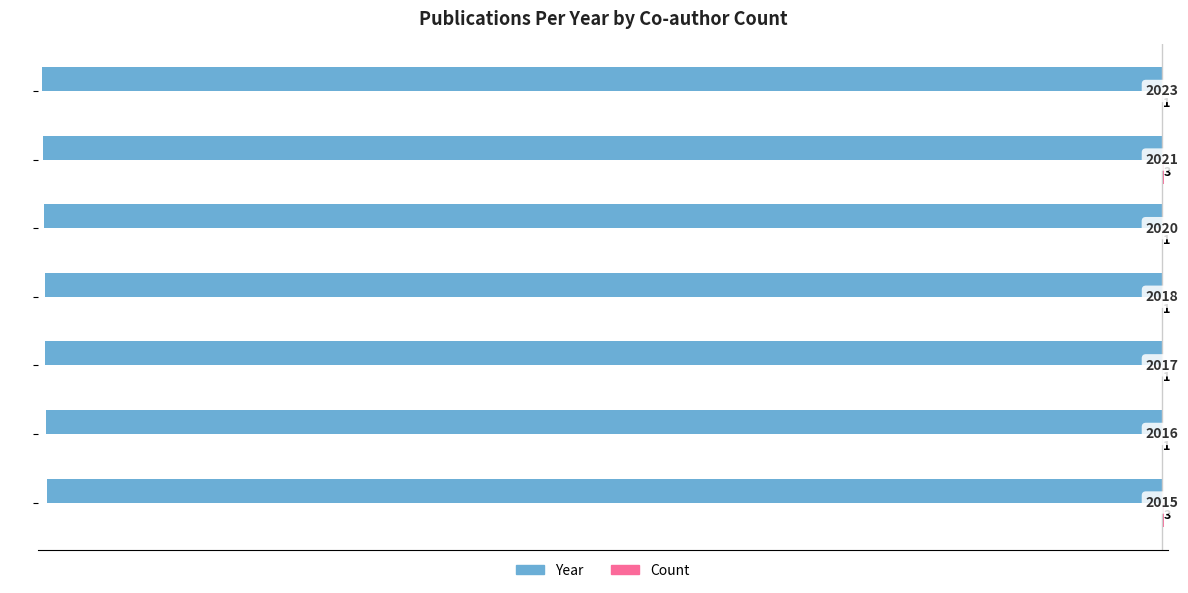

What is the greatest value displayed?

3